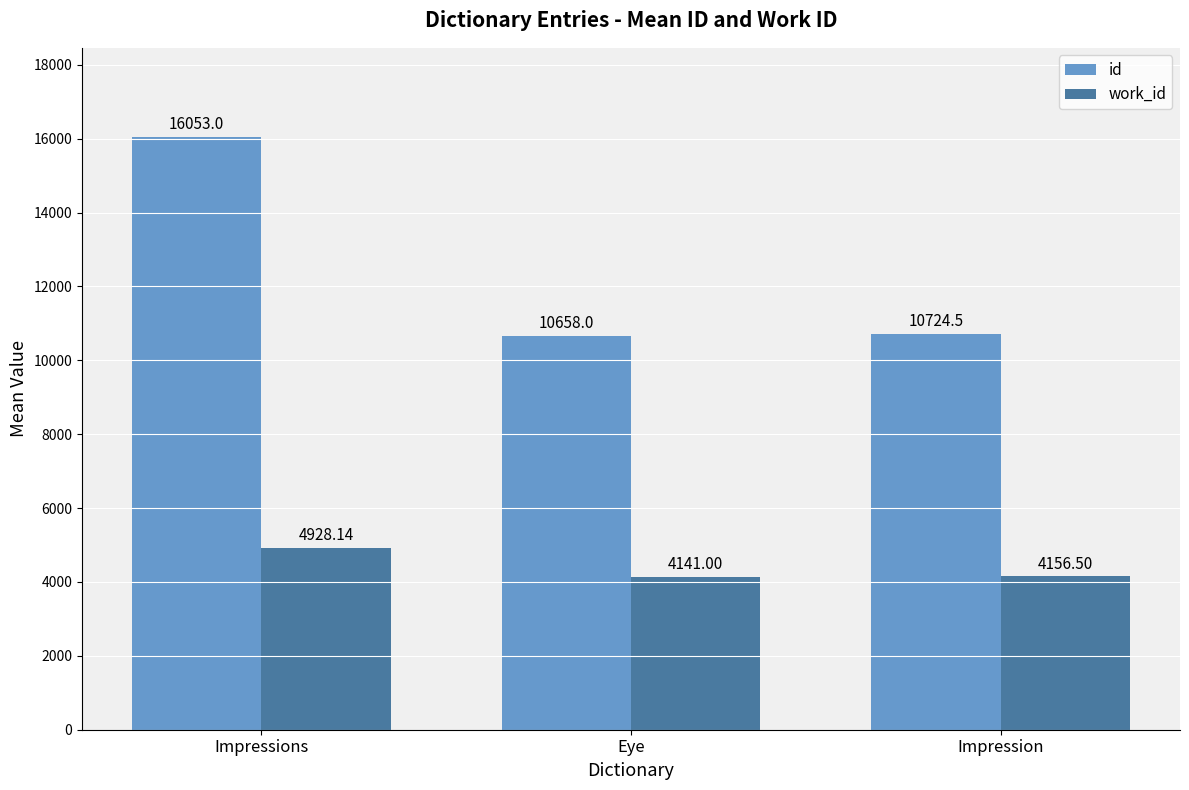

Count the number of categories in the chart.

3